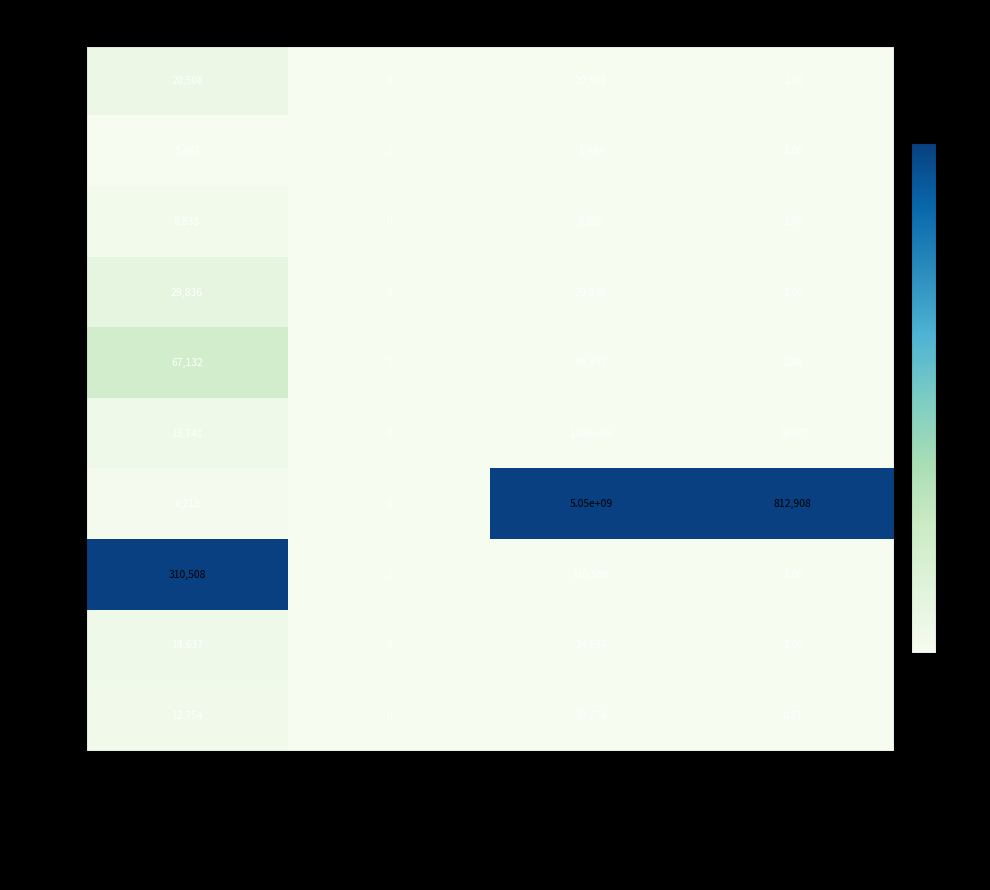

How many data points does each series have?

4